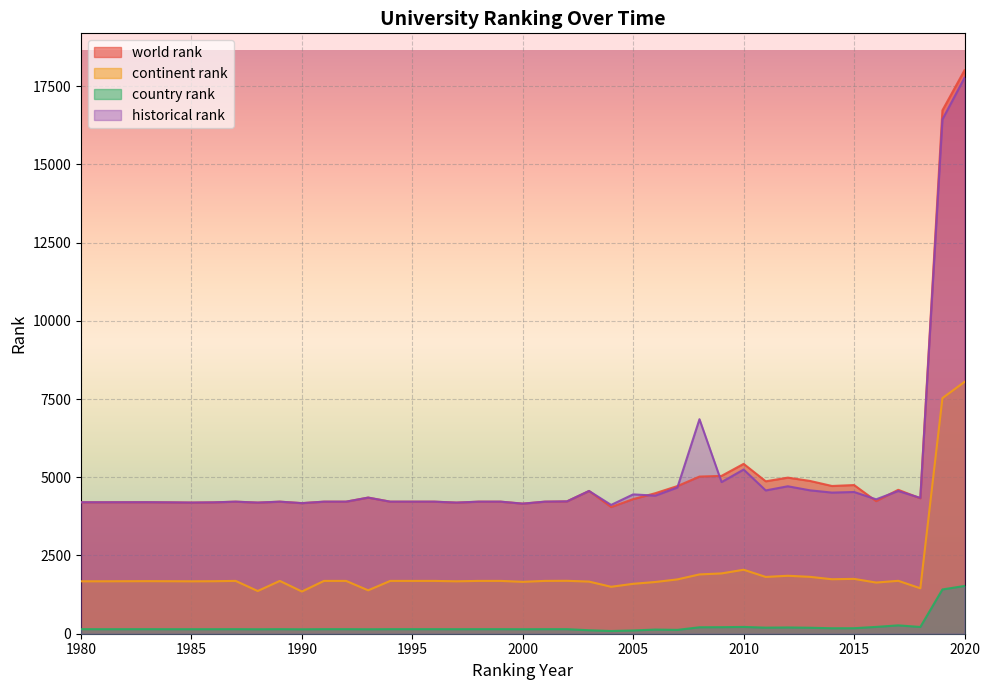

True or false: continent rank and country rank intersect in this chart.

False